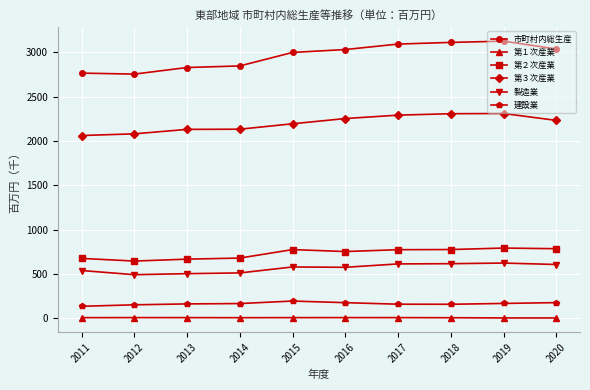

At how many categories does at least one series exceed 1836?

10